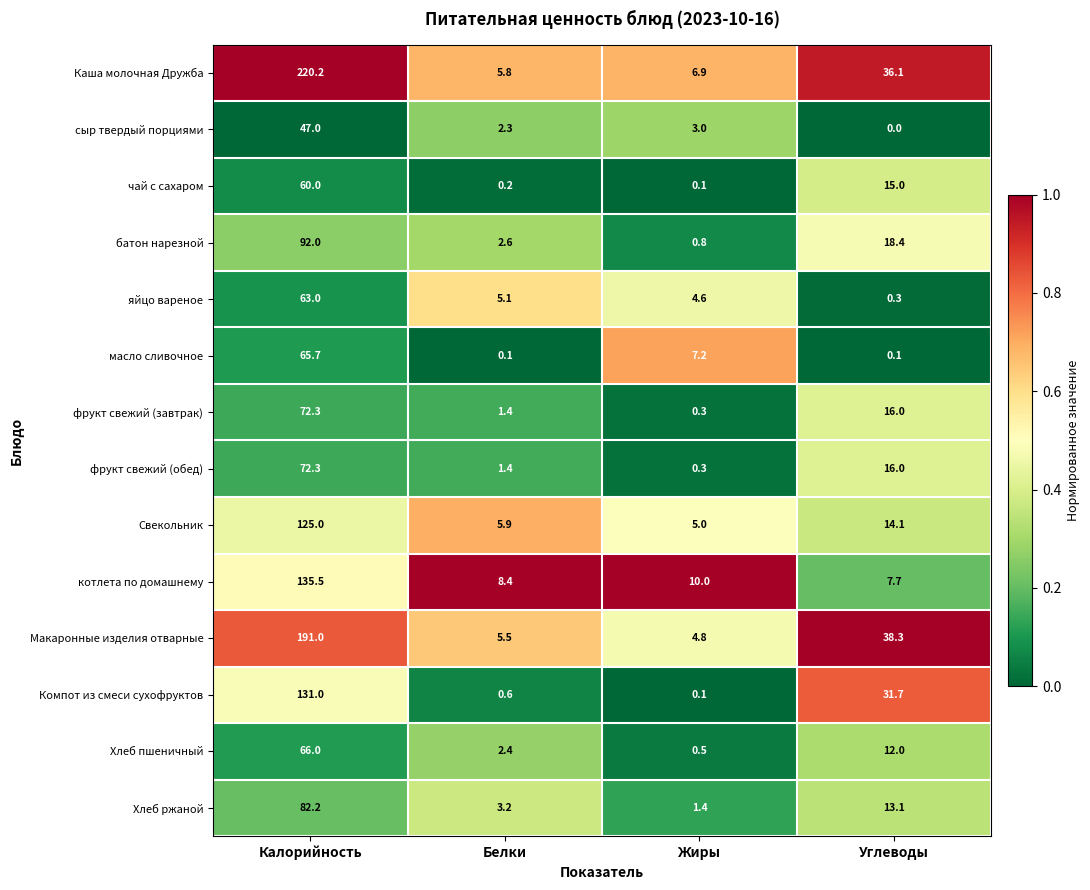

The котлета по домашнему series shows 8.4 at Белки. True or false?

True